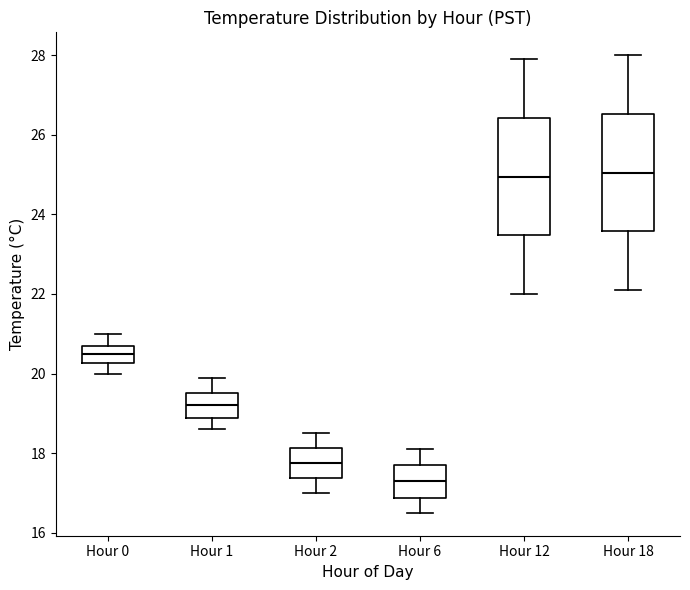

Reading left to right, transcribe this box plot: for each box, give where its median line is, the range the box spans, and where its two whiskers end, as read against the y-axis. The values are not printed on the chart, so give them approximately, as read against the axis.

Hour 0: median 20.6, box 20.2 to 20.8, whiskers 20.0 to 21.0
Hour 1: median 19.2, box 18.8 to 19.6, whiskers 18.6 to 20.0
Hour 2: median 17.8, box 17.4 to 18.2, whiskers 17.0 to 18.6
Hour 6: median 17.4, box 16.8 to 17.8, whiskers 16.6 to 18.2
Hour 12: median 25.0, box 23.4 to 26.4, whiskers 22.0 to 28.0
Hour 18: median 25.0, box 23.6 to 26.6, whiskers 22.2 to 28.0